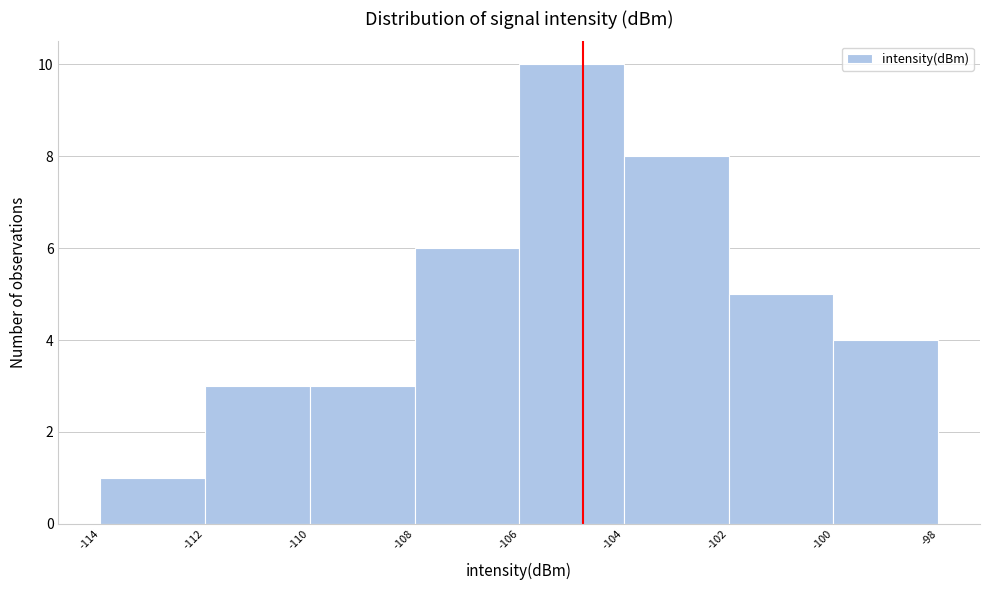

Over which range of the x-axis is the bar tallest?

-106 to -104